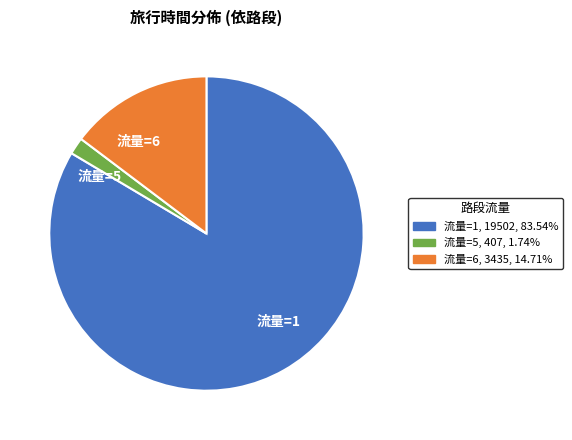

Is there any slice that represents more than half of the pie?

Yes